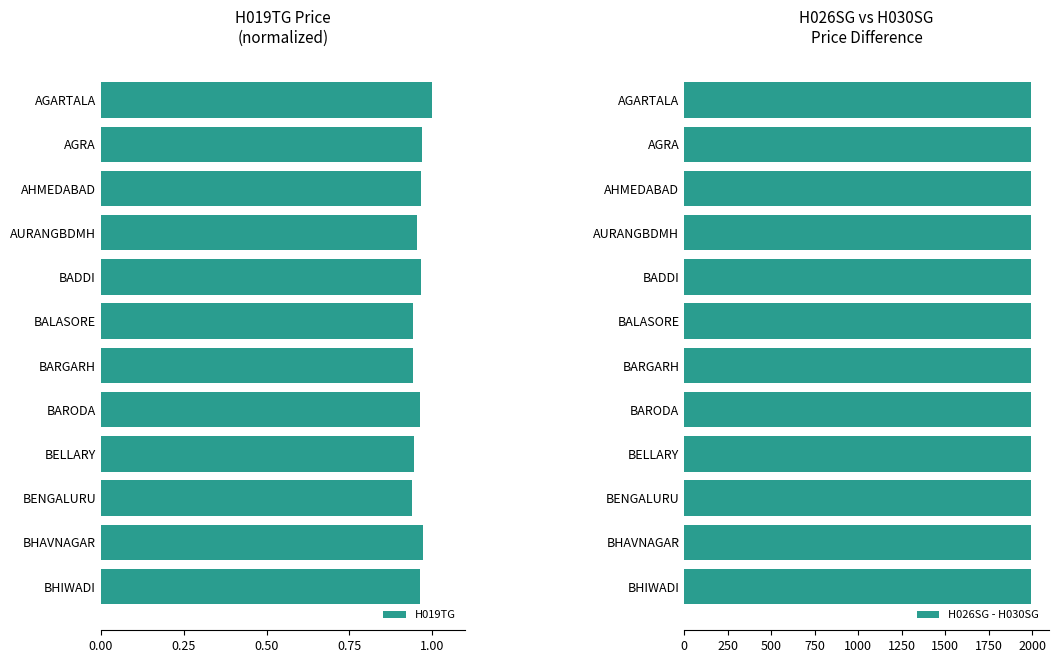

How many bars are there in total?

24